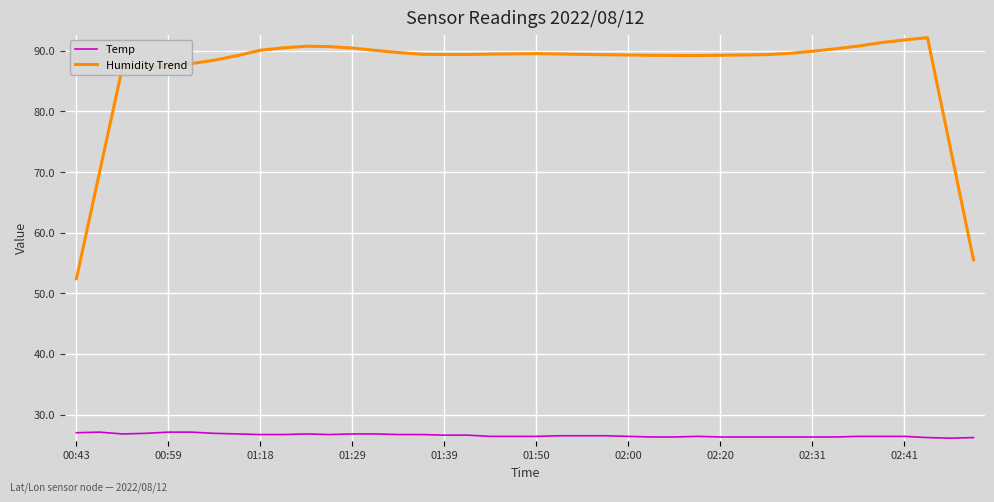

Count the number of categories in the chart.

40